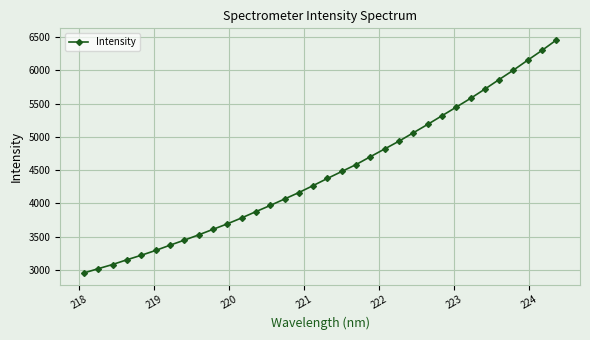

What is the value of the 22nd point from the left?

4818.8